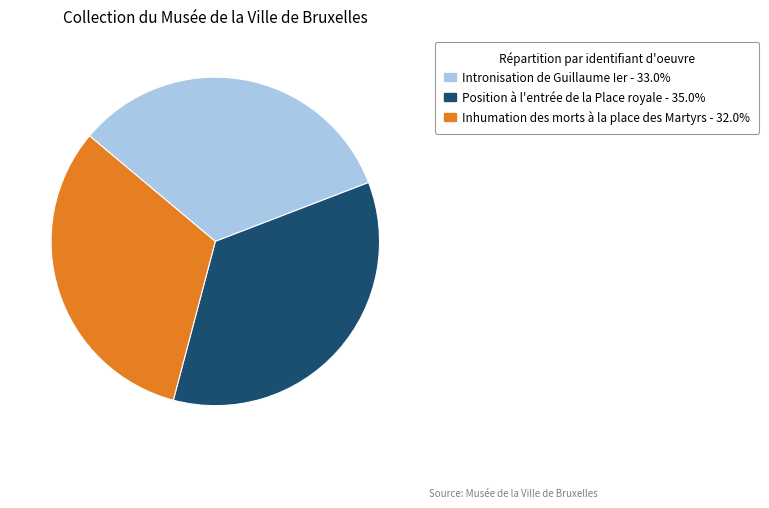

Is the sum of Position à l'entrée de la Place royale and Inhumation des morts à la place des Martyrs greater than half?

Yes